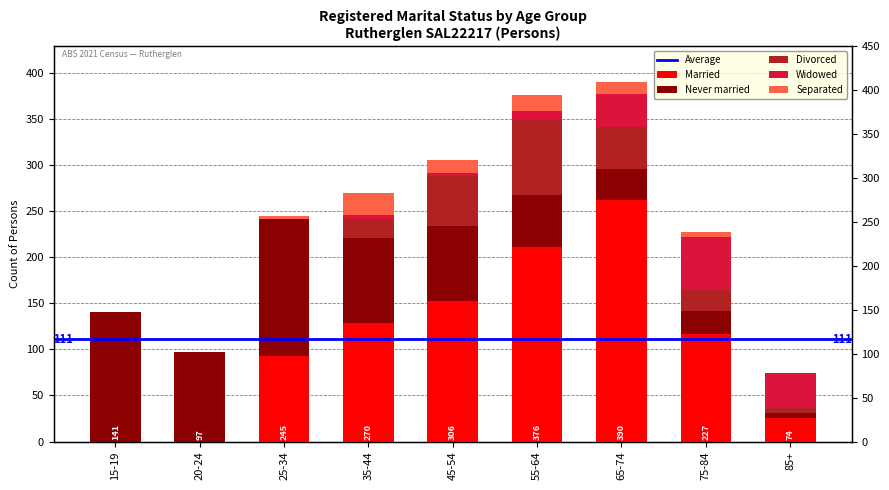

Is the value of Divorced at 15-19 greater than the value of Separated at 25-34?

No